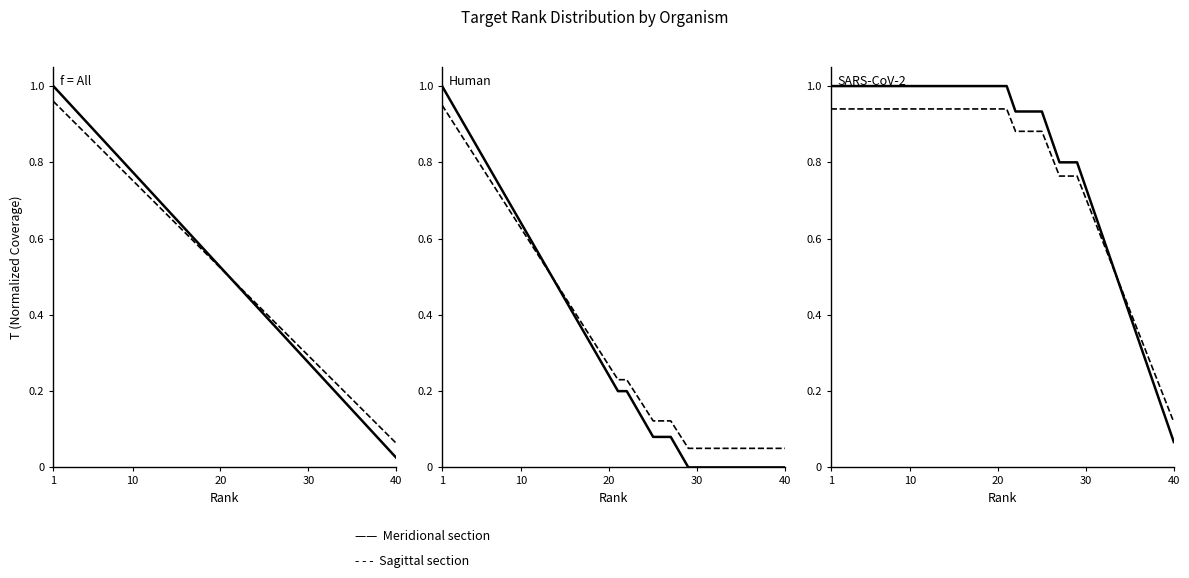

At which label does All Targets (Sagittal) reach its peak?

1